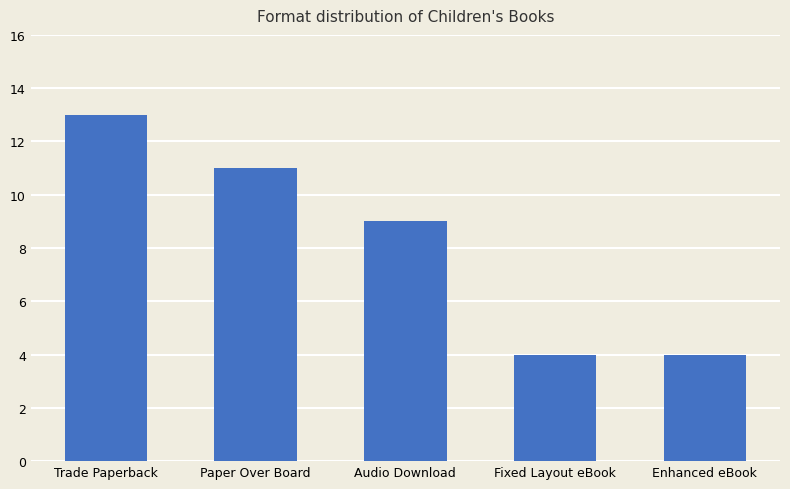

Does the chart contain stacked bars?

No